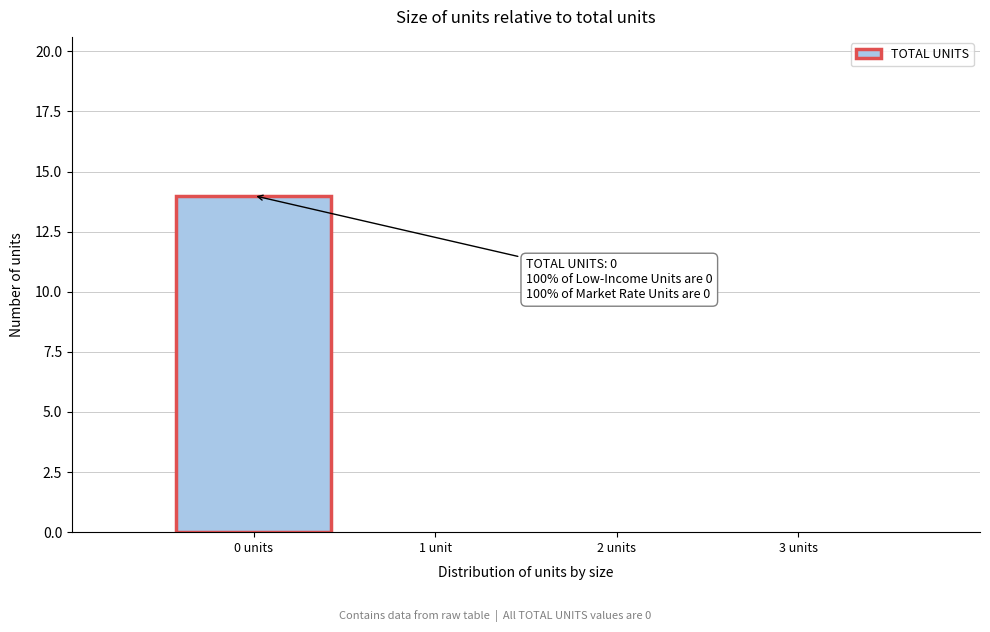

Reading left to right, list all the values displayed in this chart.

0 units=14	1 unit=0	2 units=0	3 units=0